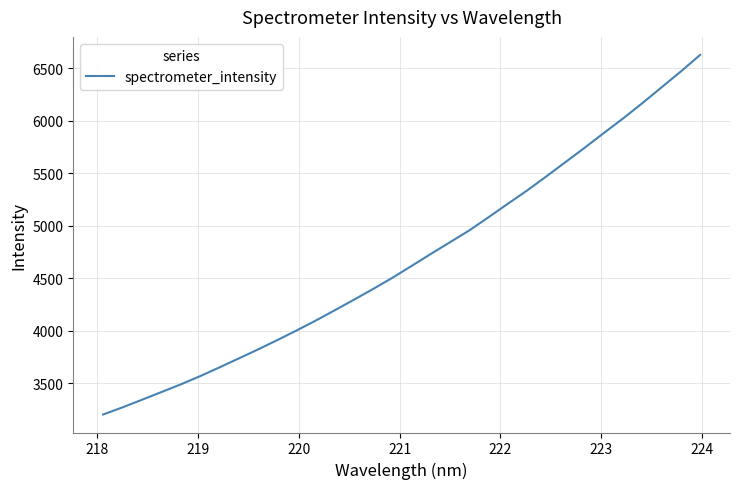

What is the average value?

4685.8